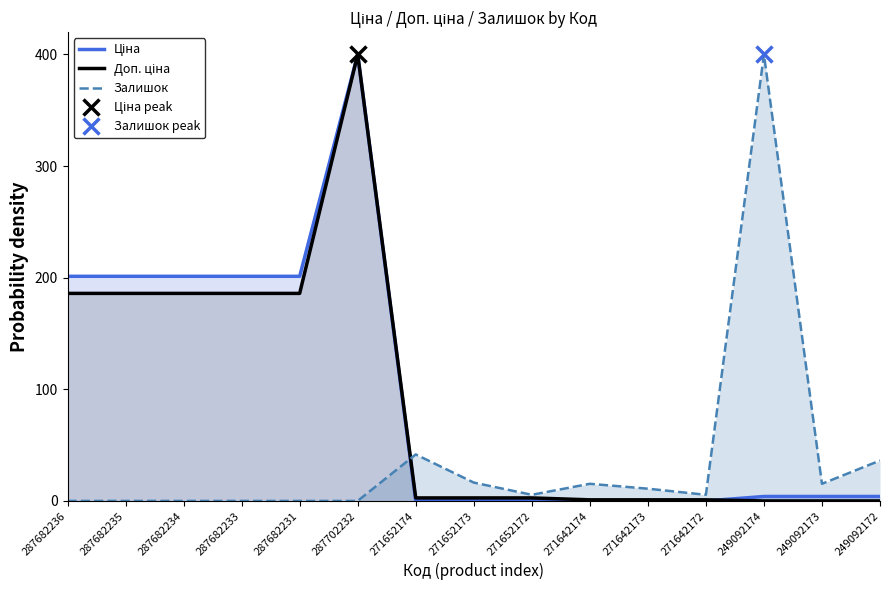

Rank the series by their maximum value, from lowest to highest.

Ціна, Доп. ціна, Залишок